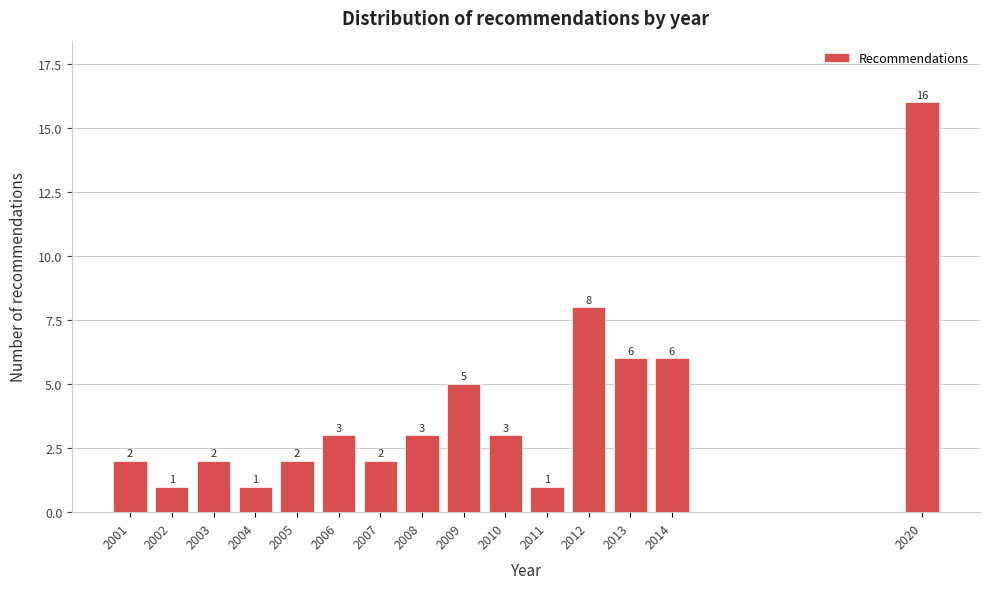

Reading left to right, what are all the values shown in this chart?

2001=2	2002=1	2003=2	2004=1	2005=2	2006=3	2007=2	2008=3	2009=5	2010=3	2011=1	2012=8	2013=6	2014=6	2020=16